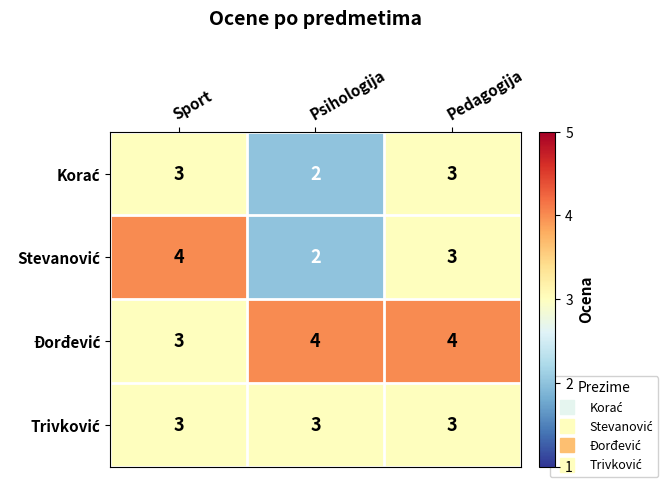

Which label corresponds to the smallest value in the chart?

Psihologija